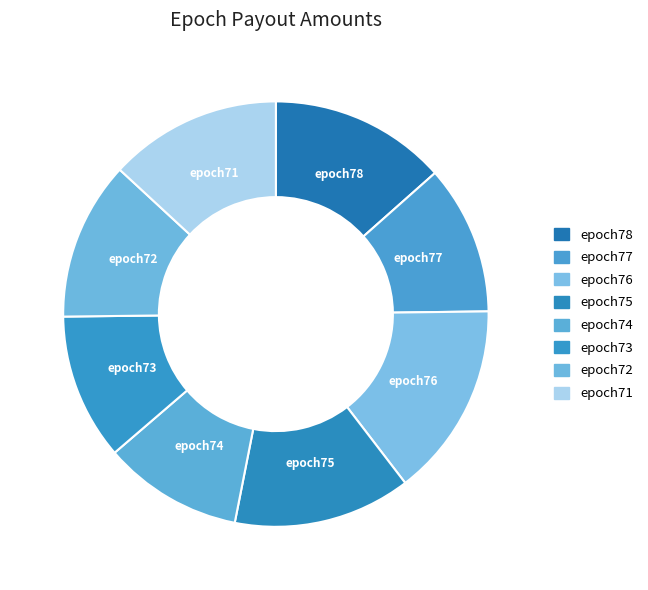

Between epoch73 and epoch78, which is larger?

epoch78